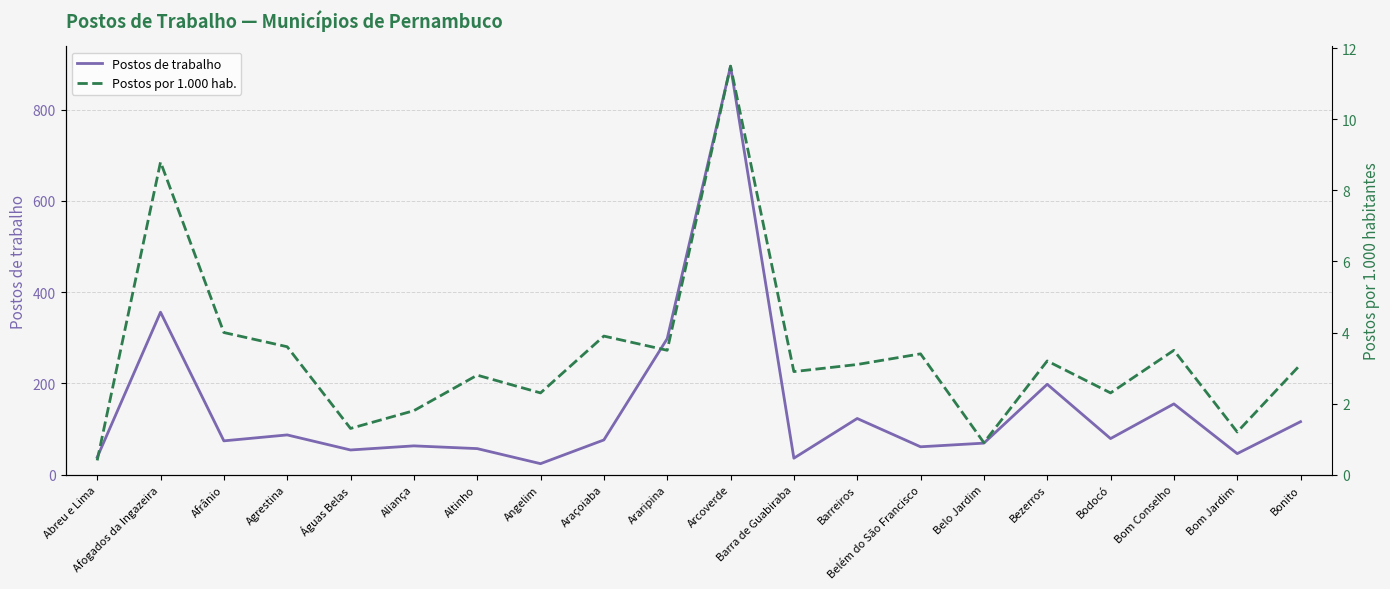

At which category does Postos de trabalho reach its first local peak?

Afogados da Ingazeira